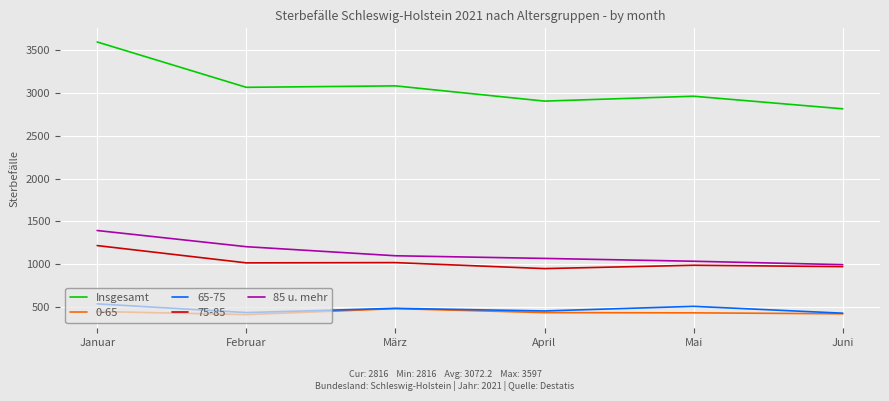

Is it true that 75-85 equals 988 at Mai?

True